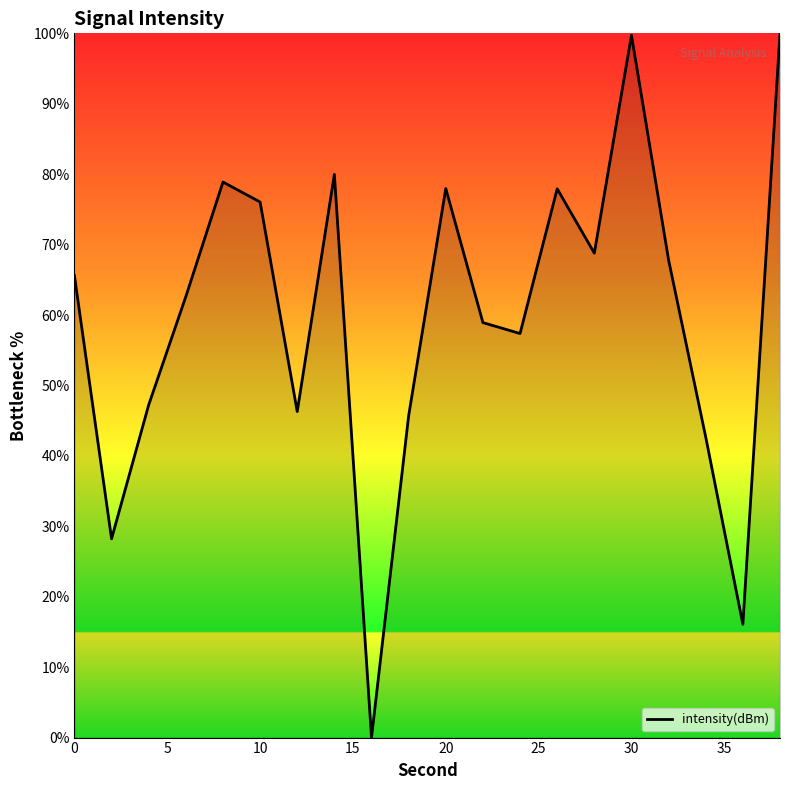

What is the maximum value shown in the chart?

100.0